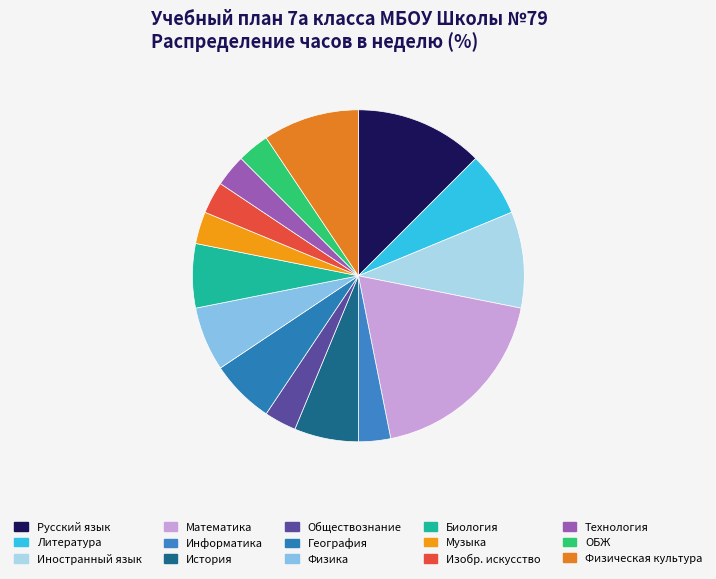

Is Технология the majority of the pie?

No